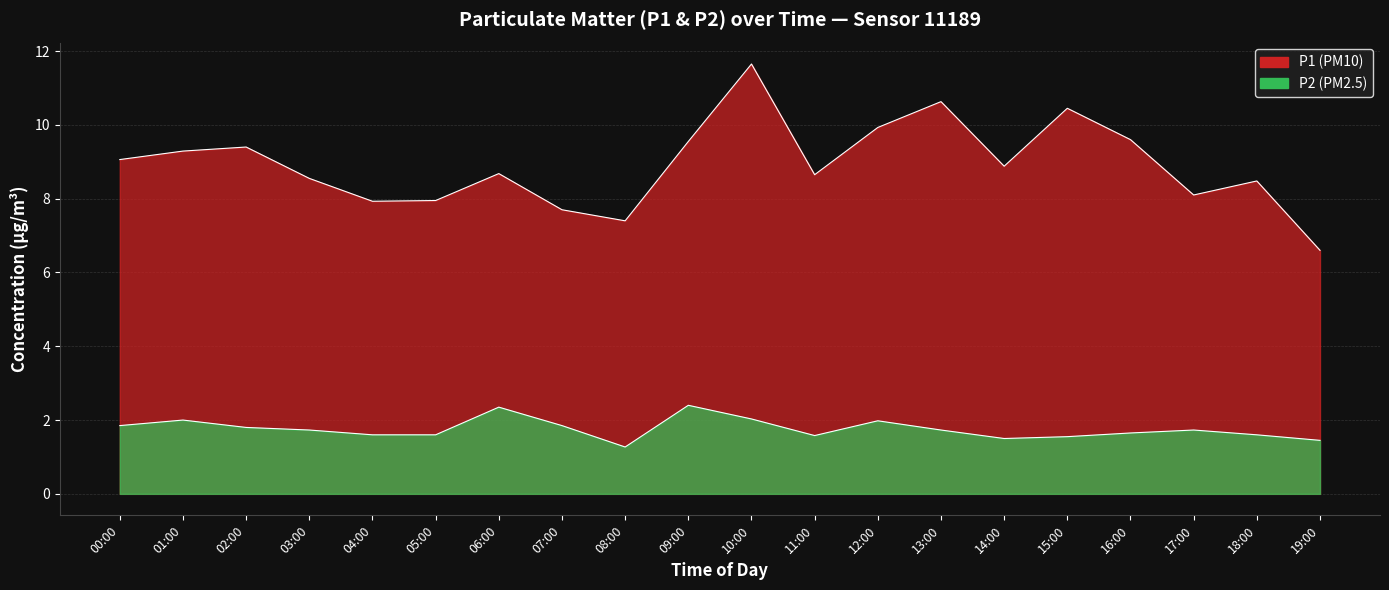

What is the smallest value displayed?

1.3